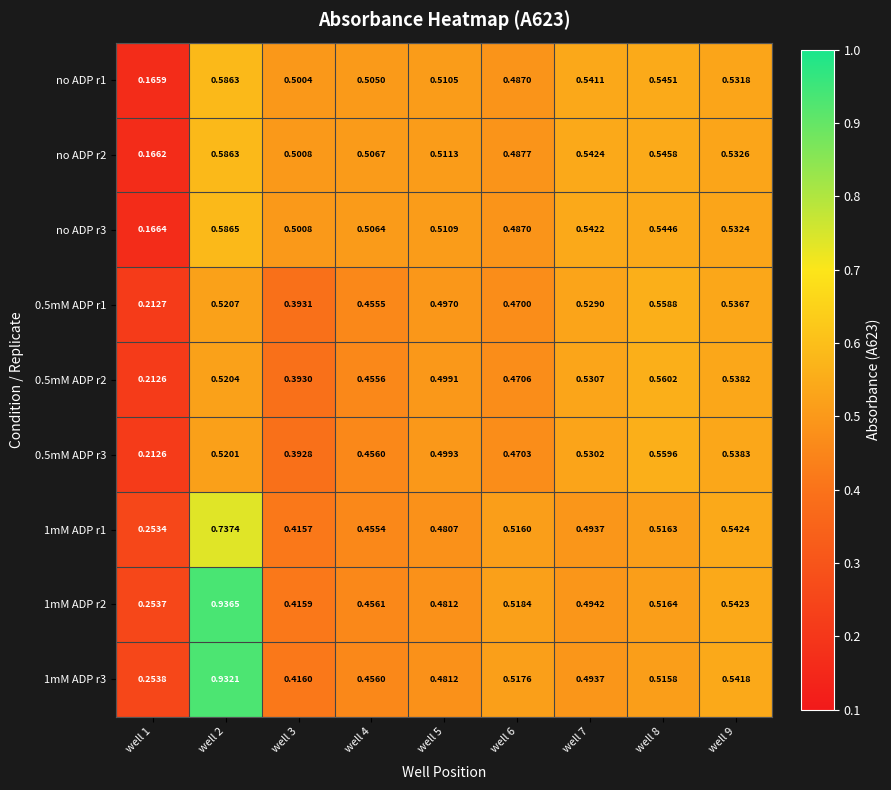

What is the total value across all series at well 9?

4.8